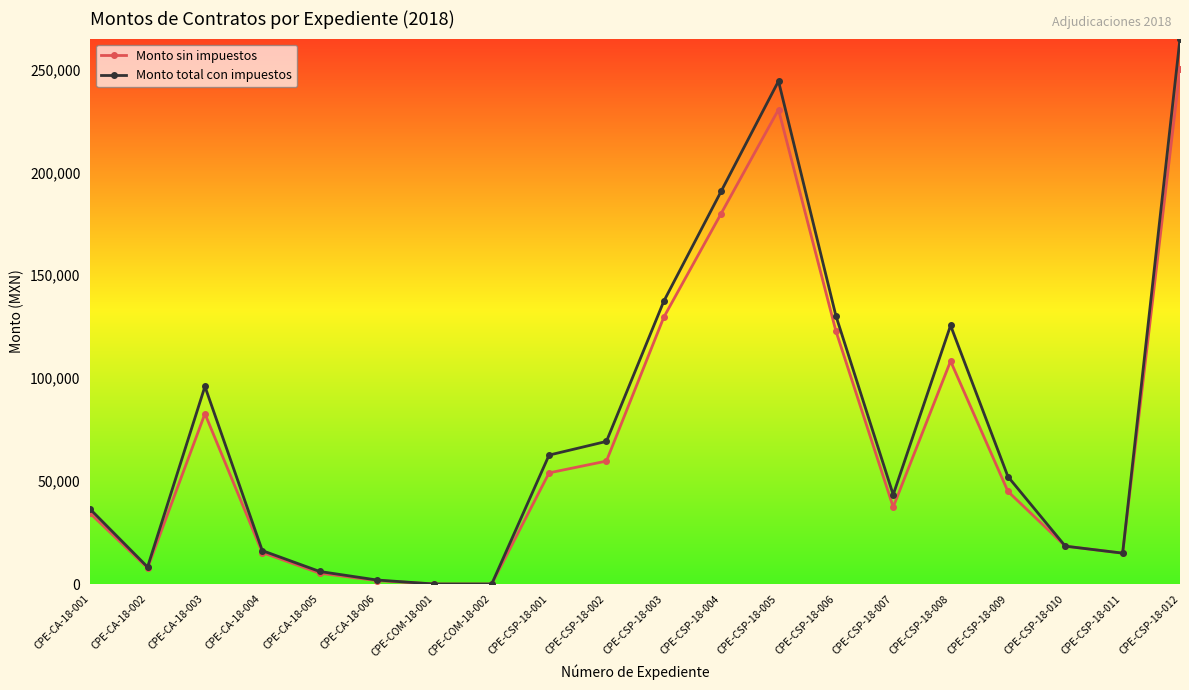

What is the sum of the Monto sin impuestos values at CPE-COM-18-002 and CPE-CSP-18-002?

59724.0